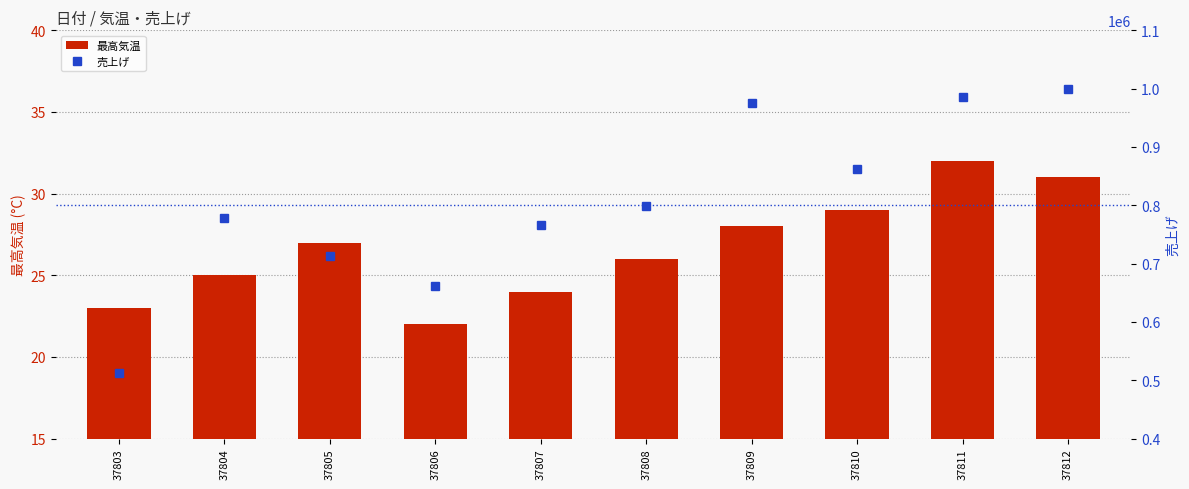

Which category has the lowest value in the 売上げ series?

37803